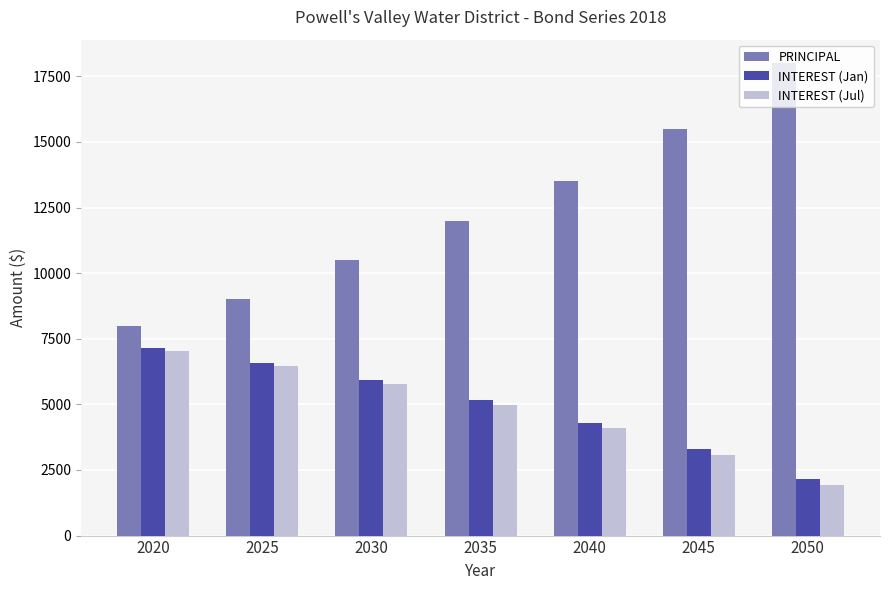

What is the value of the PRINCIPAL bar at the 7th from the left?

18000.0